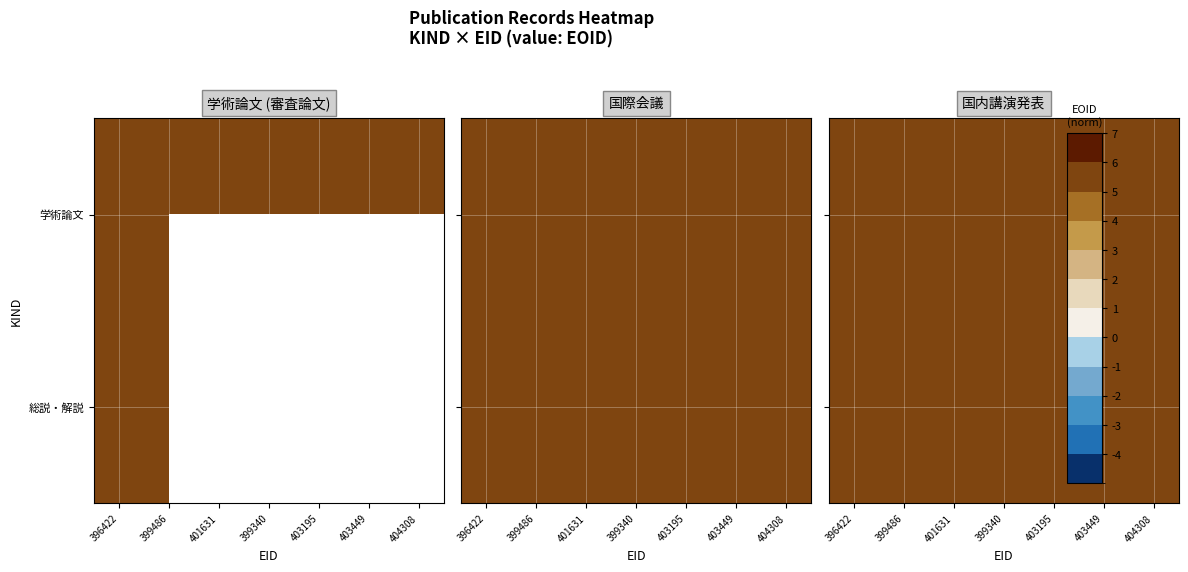

The 総説・解説 series shows 5.4 at 403449. True or false?

True